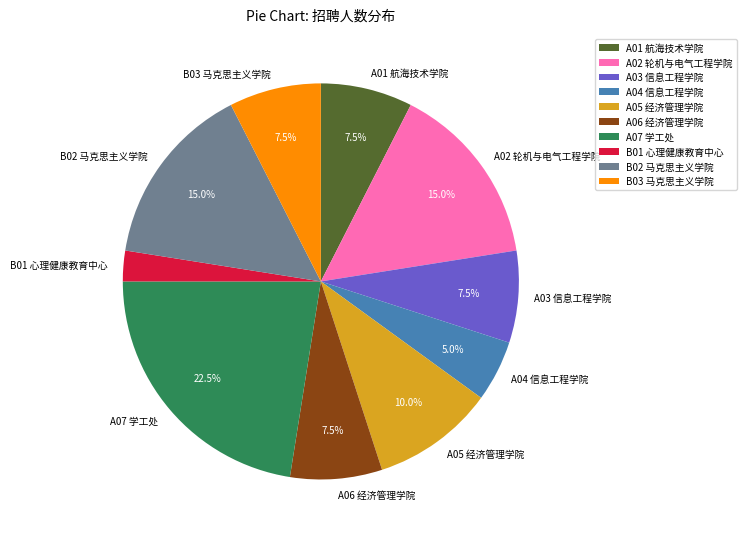

Which category has the biggest portion of the pie?

A07 学工处